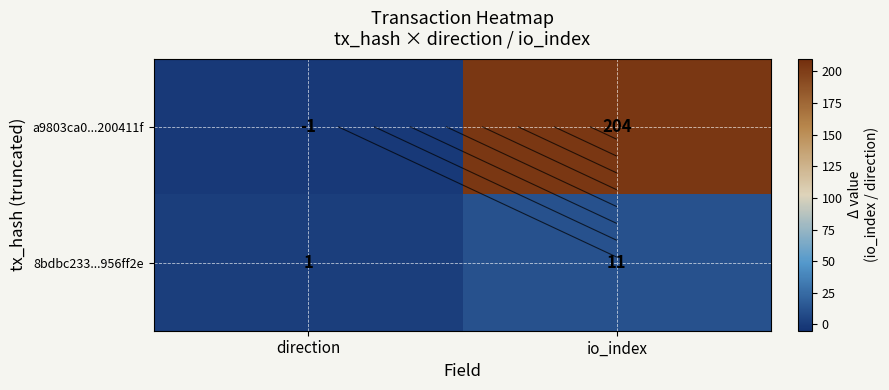

What is the lowest value of the 8bdbc233...956ff2e series?

1